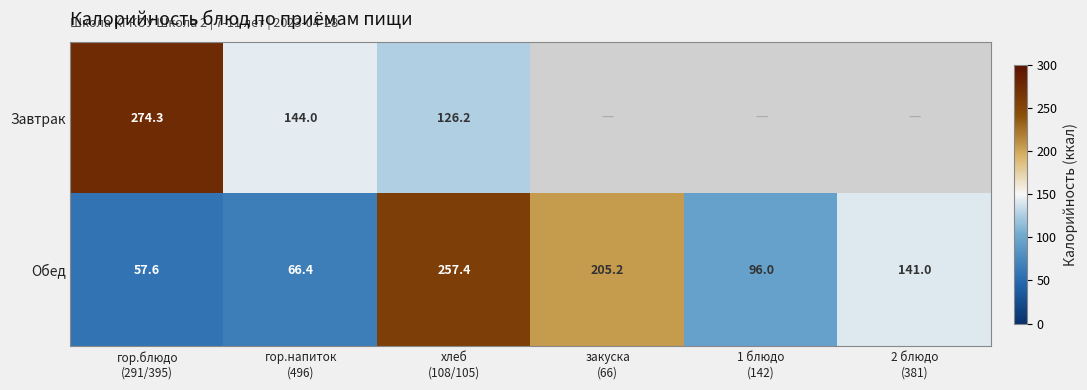

Between хлеб (108/105) and закуска (66), which series saw the biggest shift?

Обед